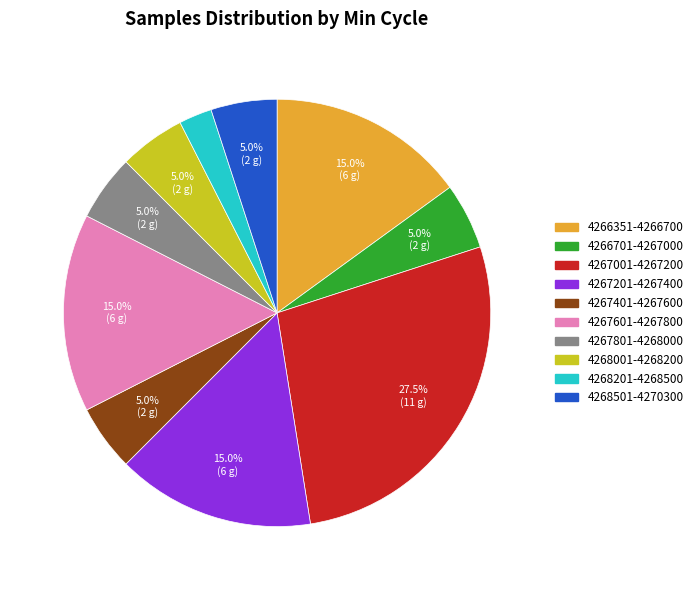

Combined, do 4267401-4267600 and 4268001-4268200 account for over 50%?

No